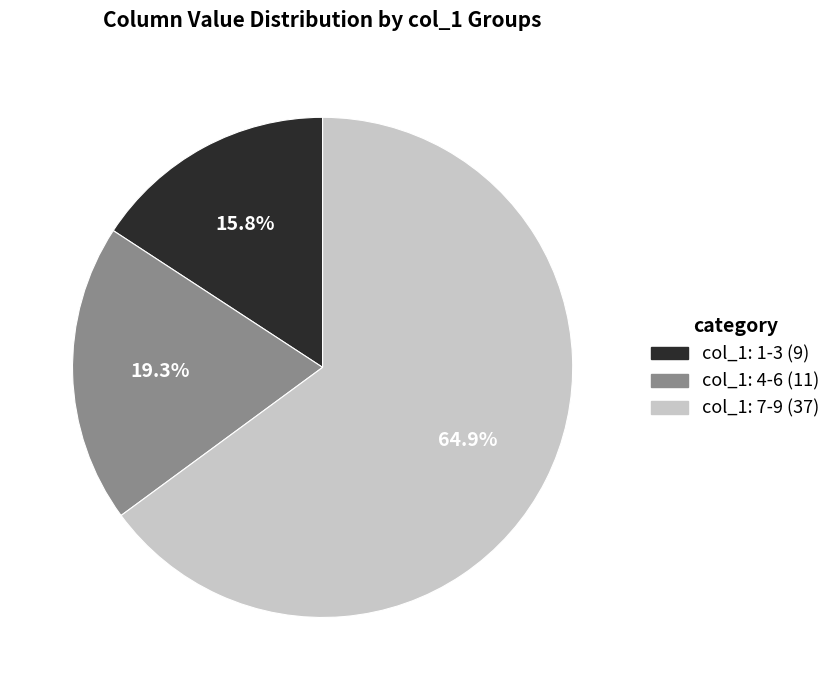

Is there any slice that represents more than half of the pie?

Yes